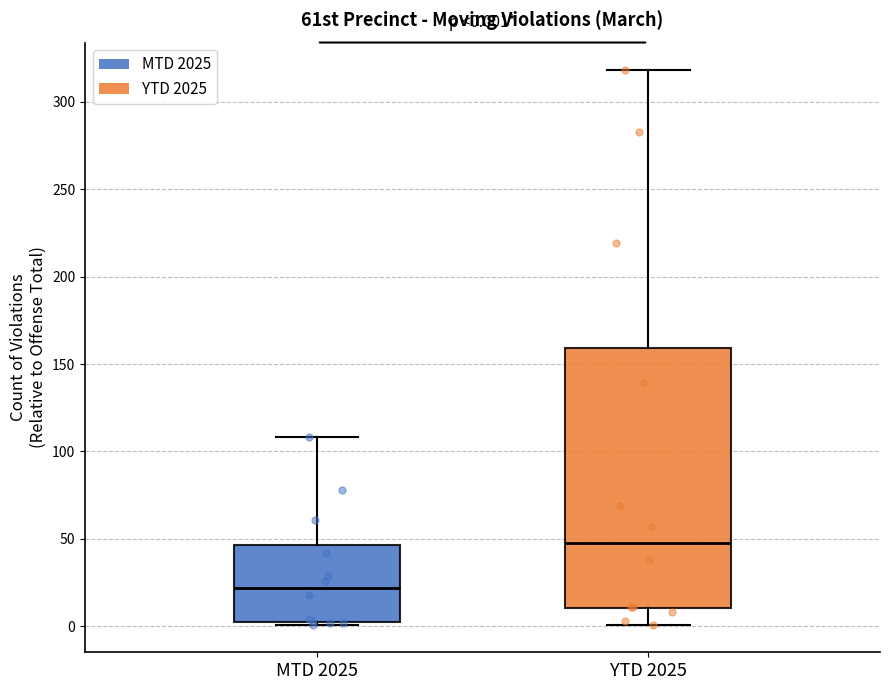

Which box has the lowest median line?

MTD 2025